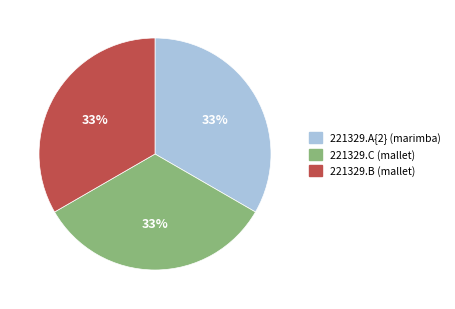

Do 221329.A{2} (marimba) and 221329.C (mallet) together represent more than half of the pie?

Yes